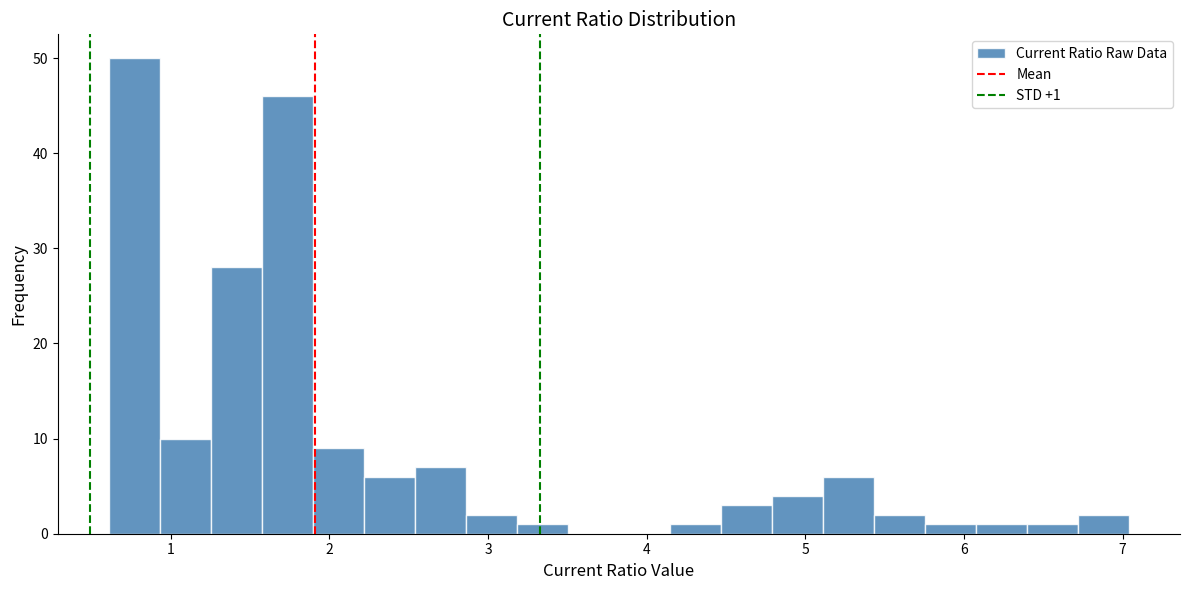

Around what value on the x-axis is the tallest bar? Give the approximate position of its centre, as read against the axis.

0.8